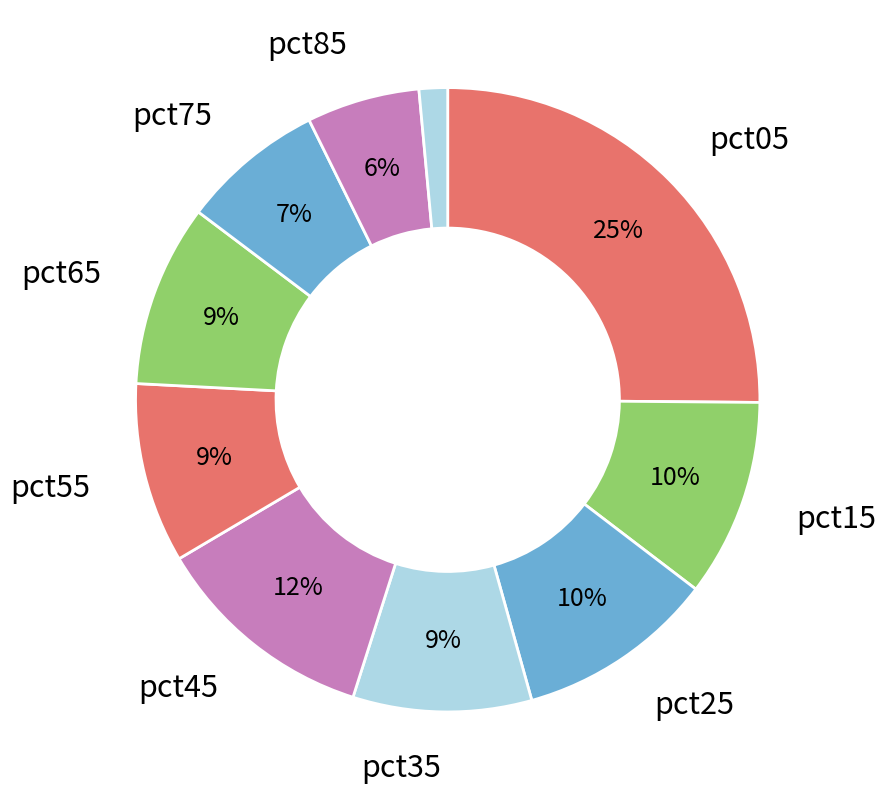

Count the number of slices in the pie.

10